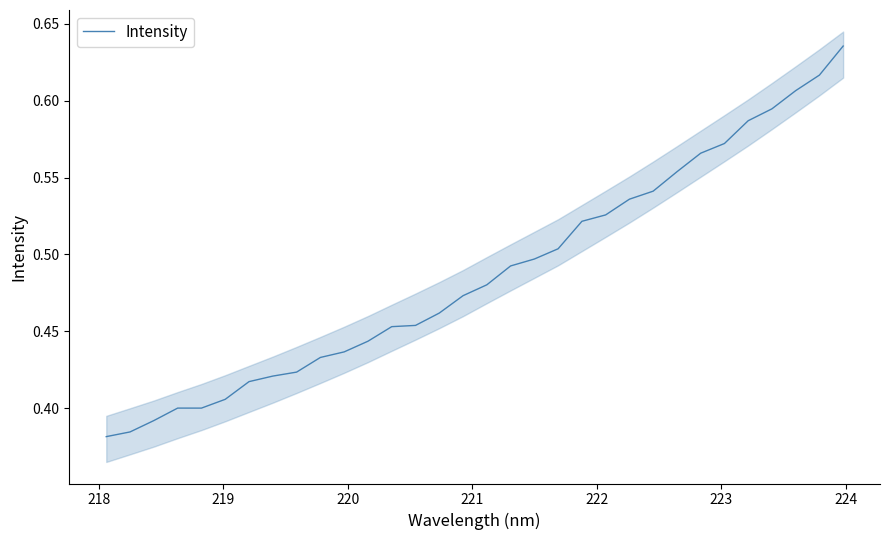

The value at 218 is 0.4. True or false?

True